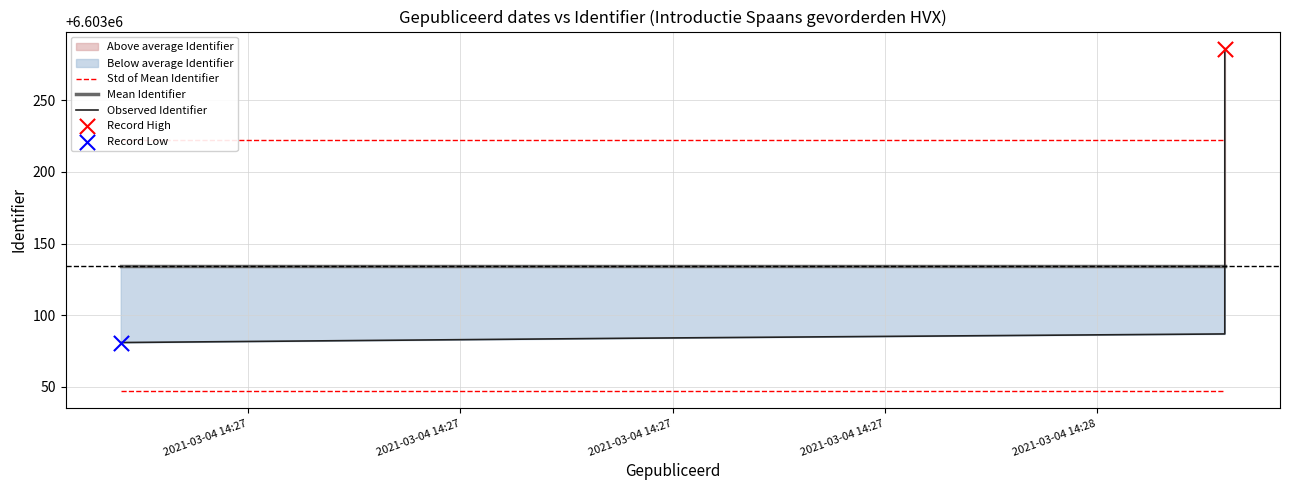

Is the value of Std of Mean Identifier at 2021-03-04 14:27 greater than the value of Mean Identifier at 2021-03-04 14:27?

Yes